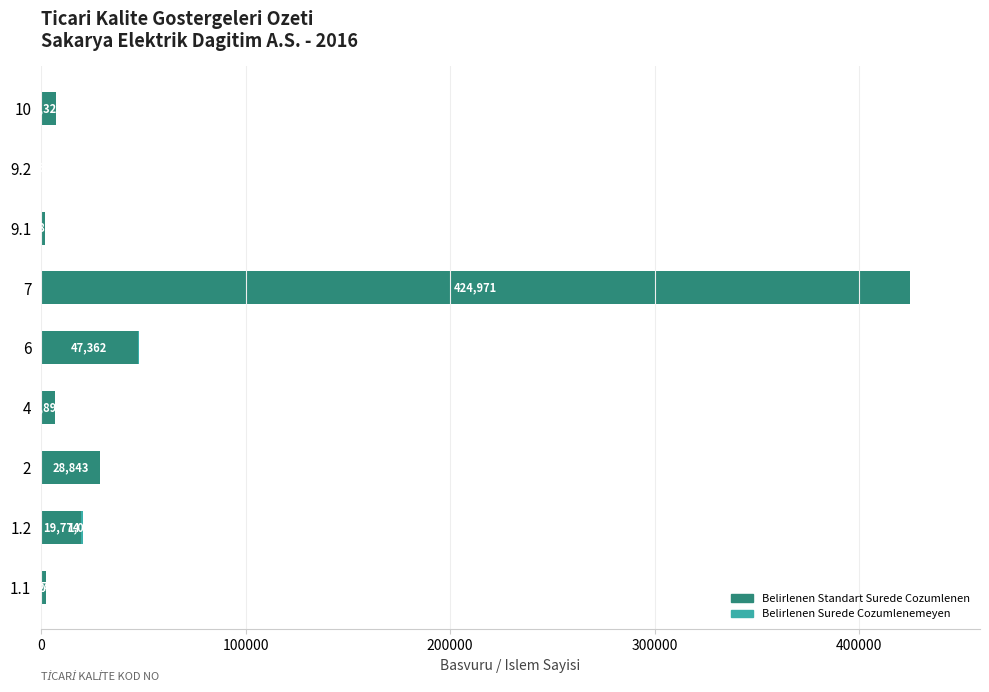

What is the maximum value for Belirlenen Standart Surede Cozumlenen?

424971